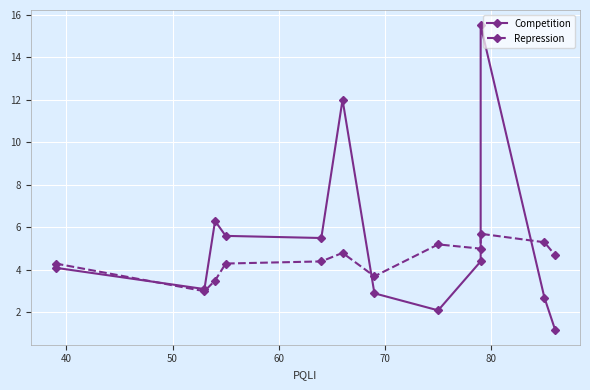

In Competition, how many points are higher than both neighbors (excluding endpoints)?

3